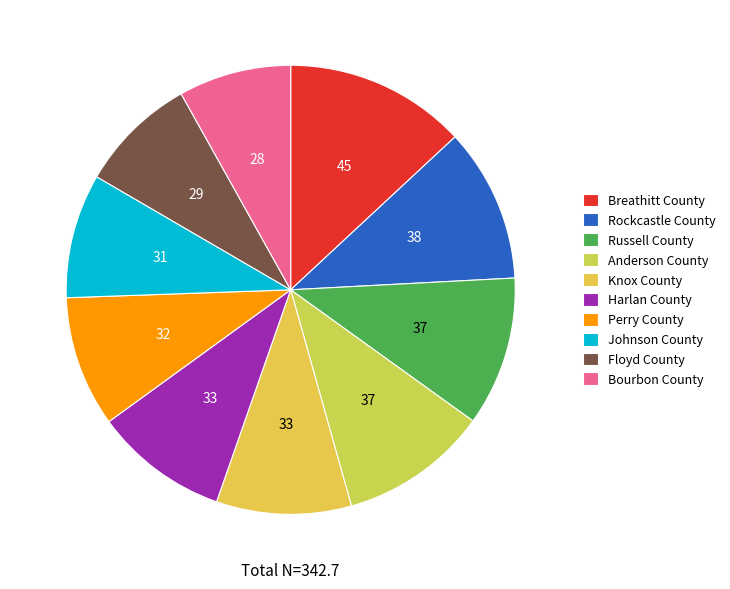

Which slice is the smallest?

Bourbon County